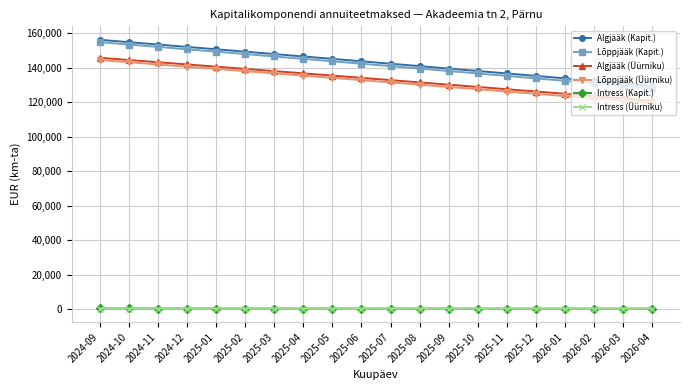

Which series has the largest total across all categories?

Algjääk (Kapit.)